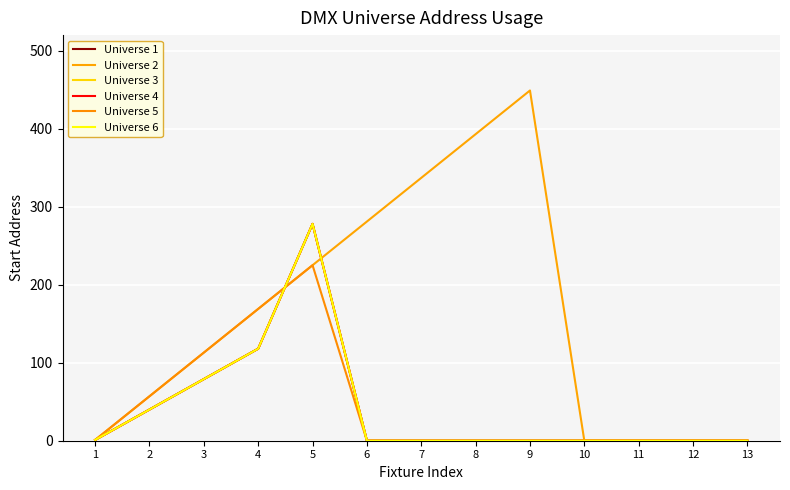

Which series has the widest spread of values?

Universe 2